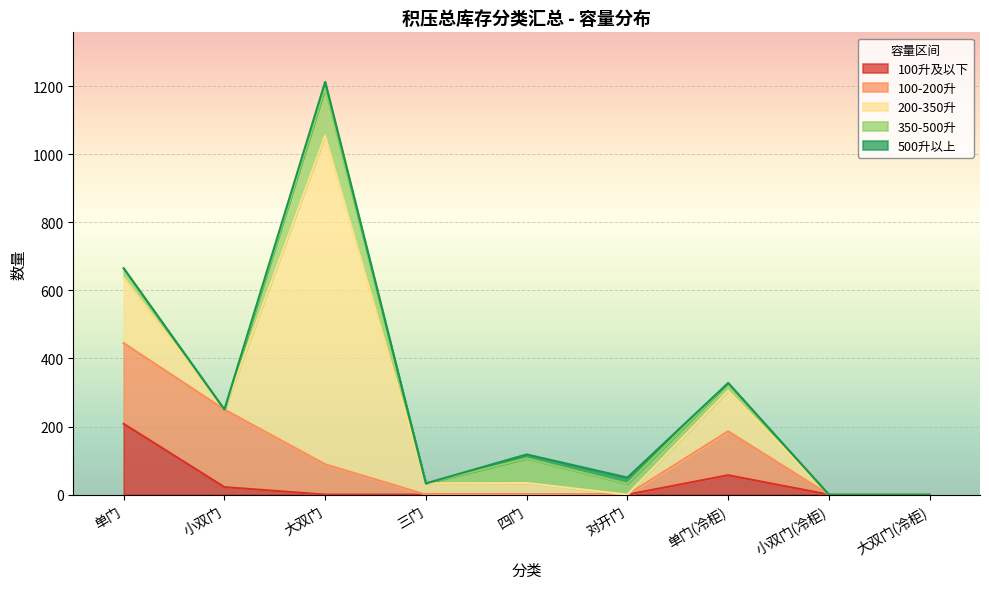

What is the highest value of the 500升以上 series?

19